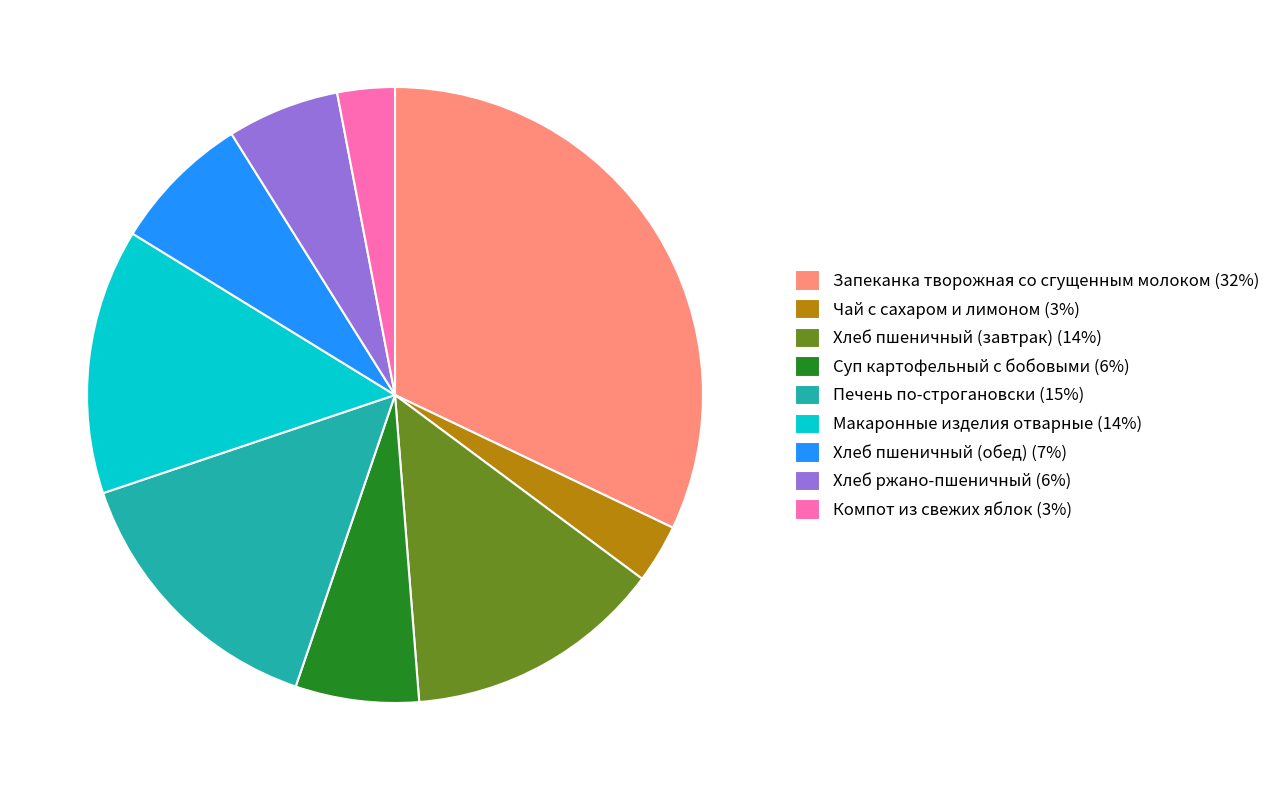

Count the number of slices in the pie.

9